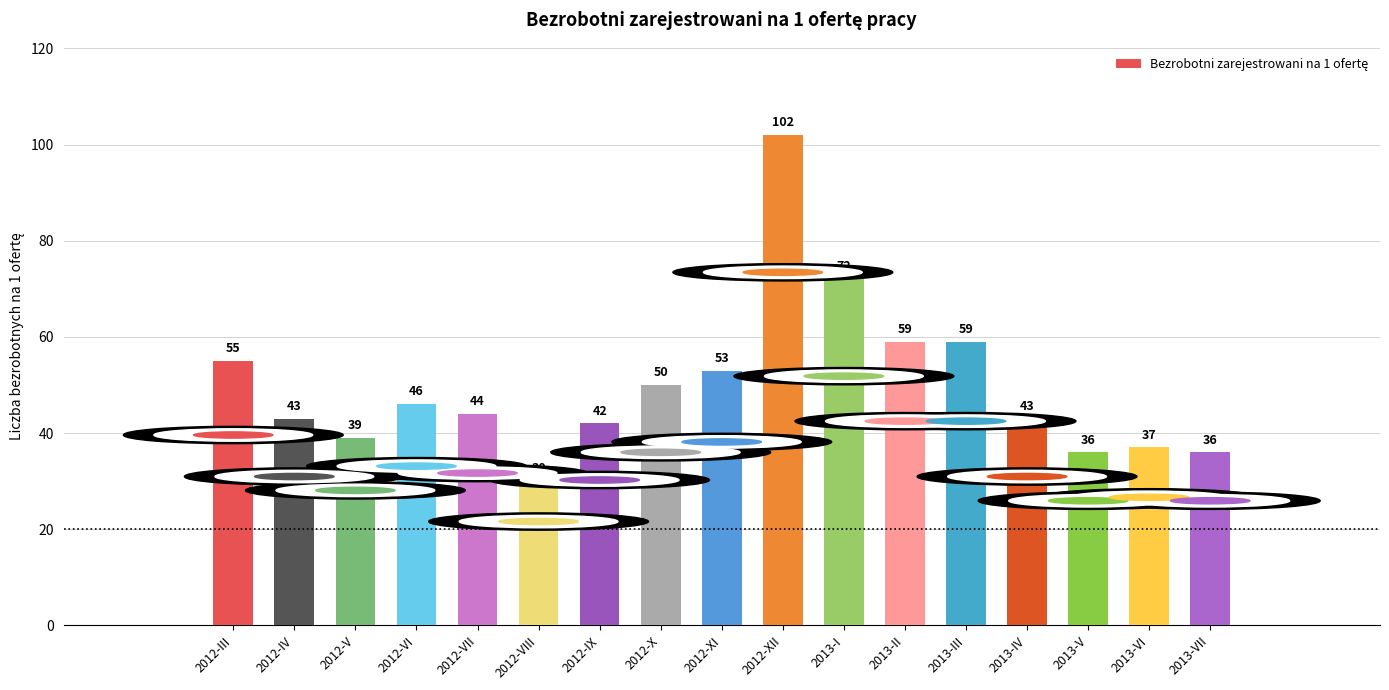

What is the value of the 2nd bar from the left?

43